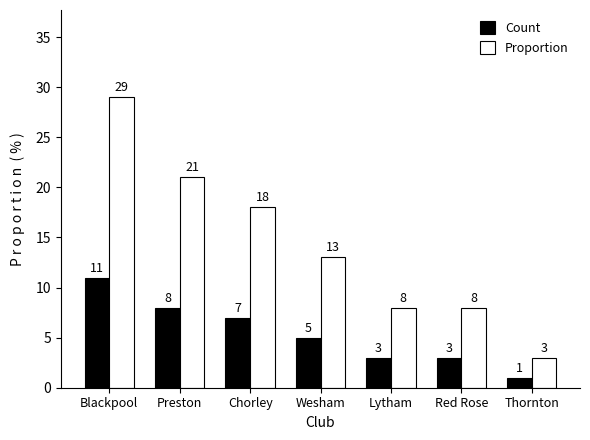

What position from the left is Lytham?

5